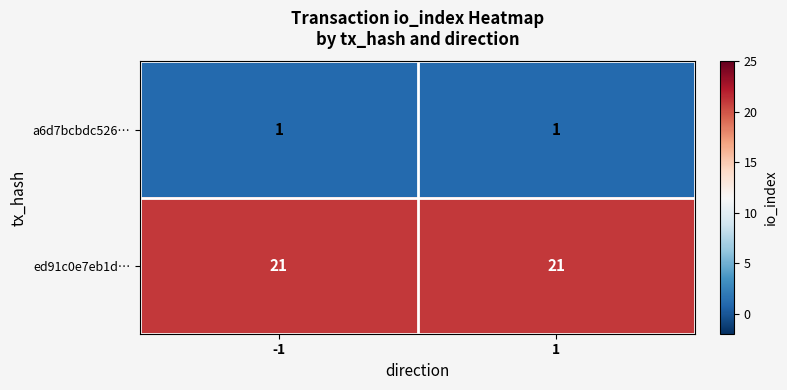

Which series has the largest total across all categories?

ed91c0e7eb1d…